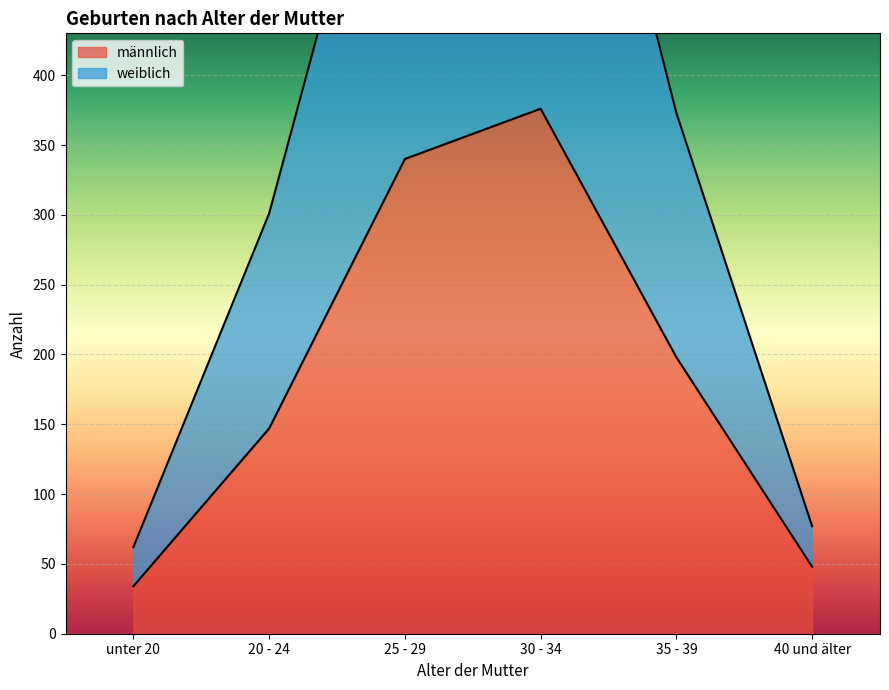

Reading left to right, extract all data points from this chart.

männlich: 34	147	340	376	198	48
weiblich: 62	301	661	756	373	77